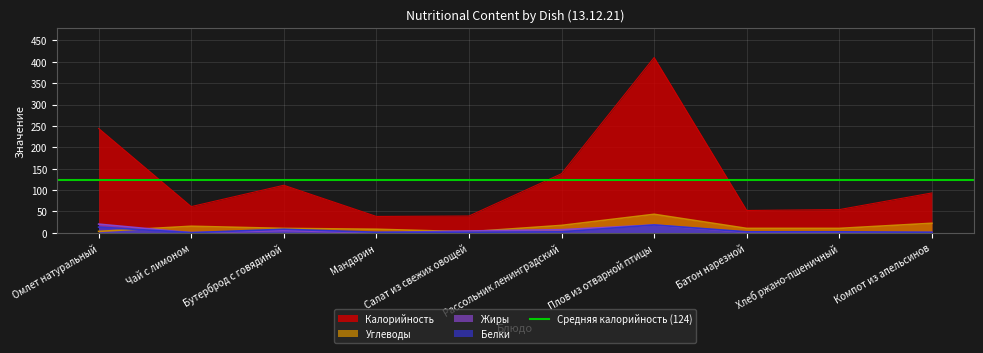

Where does the Калорийность series first go above 93?

Омлет натуральный